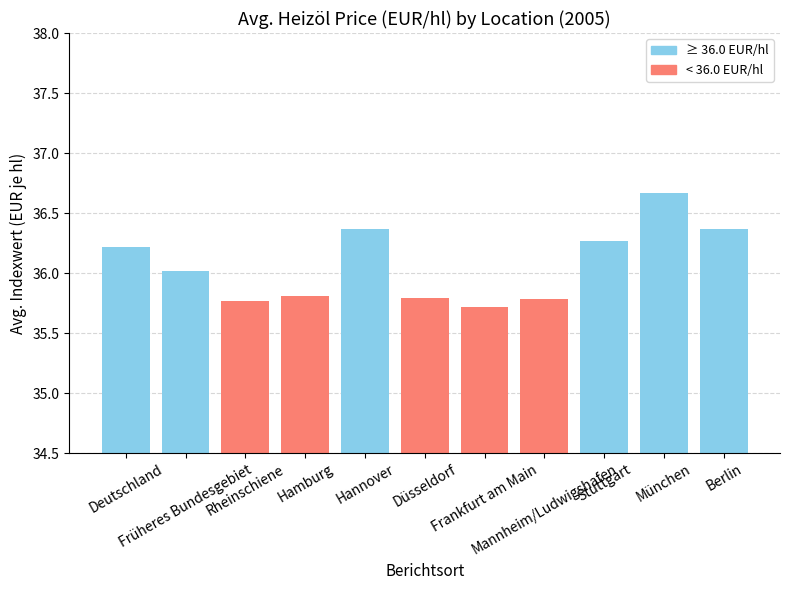

How many bars are there in total?

11